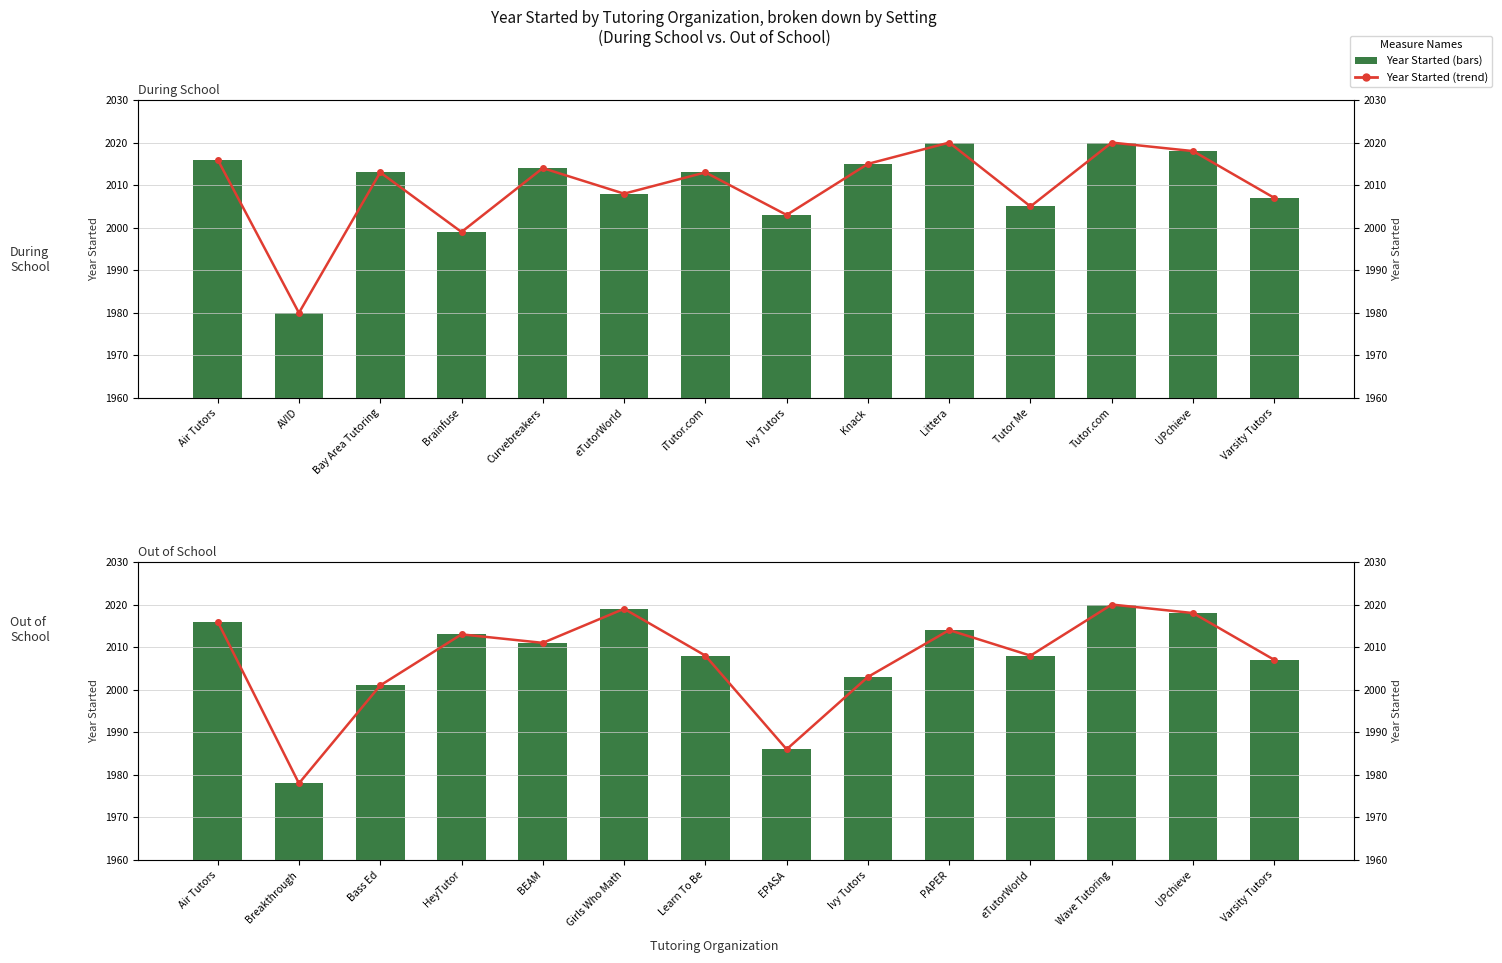

What is the highest value of the Year Started series?

2020